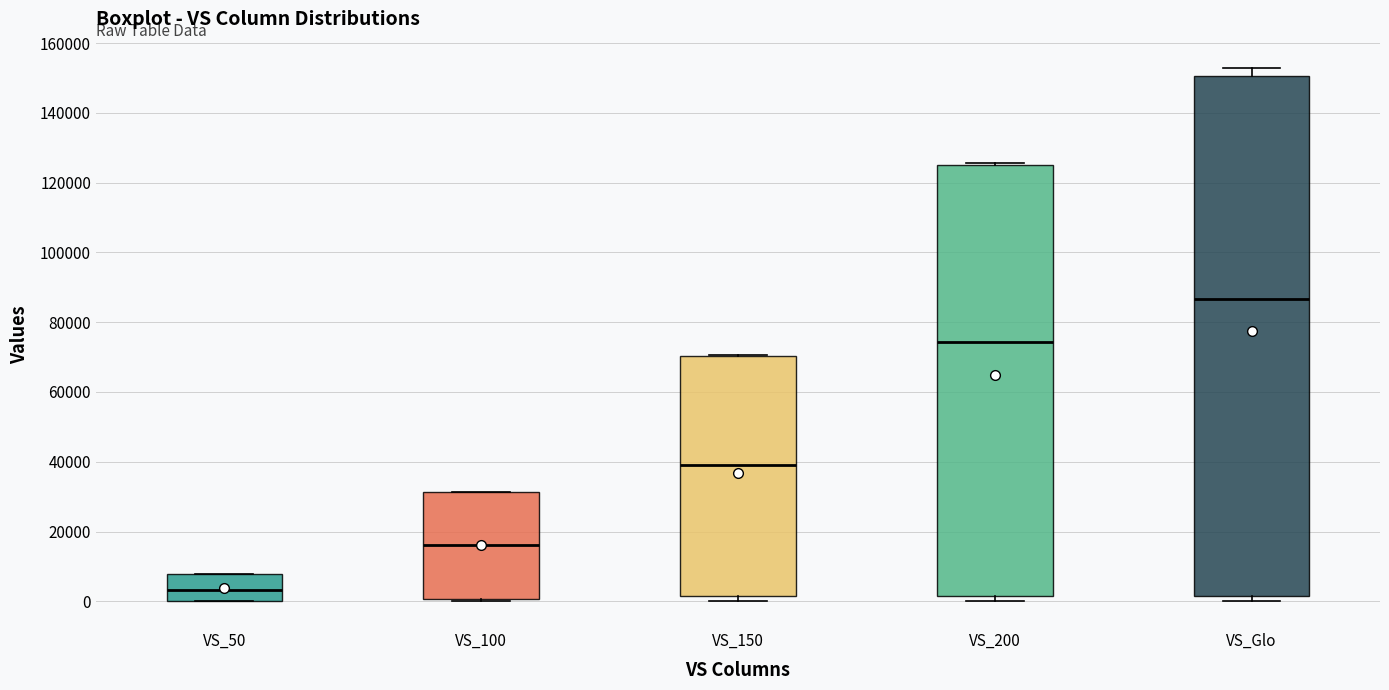

Reading left to right, transcribe this box plot: for each box, give where its median line is, the range the box spans, and where its two whiskers end, as read against the y-axis. The values are not printed on the chart, so give them approximately, as read against the axis.

VS_50: median 4000, box 0 to 8000, whiskers 0 to 8000
VS_100: median 16000, box 0 to 32000, whiskers 0 (just below the box's lower edge) to 32000
VS_150: median 38000, box 2000 to 70000, whiskers 0 to 70000
VS_200: median 74000, box 2000 to 124000, whiskers 0 to 126000
VS_Glo: median 86000, box 2000 to 150000, whiskers 0 to 152000